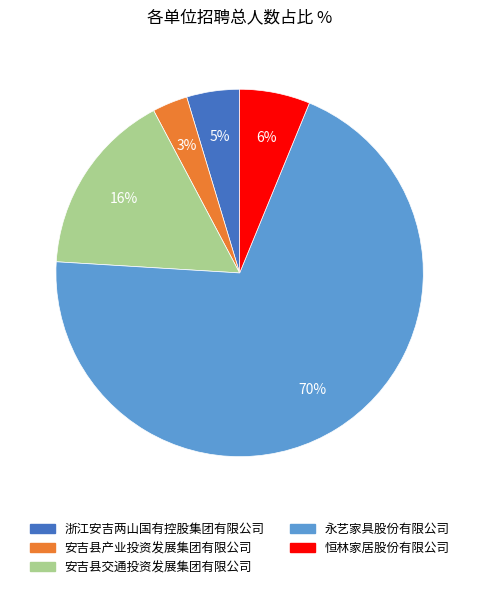

To the nearest percent, what is the difference between the 安吉县产业投资发展集团有限公司 and 永艺家具股份有限公司 slice percentages?

67%